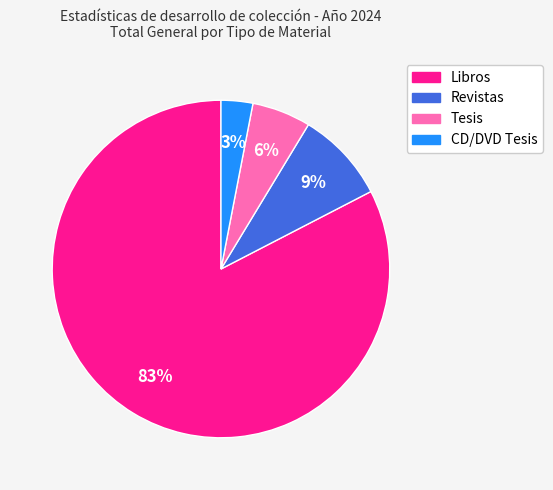

What percentage is the Revistas slice, to the nearest percent?

9%